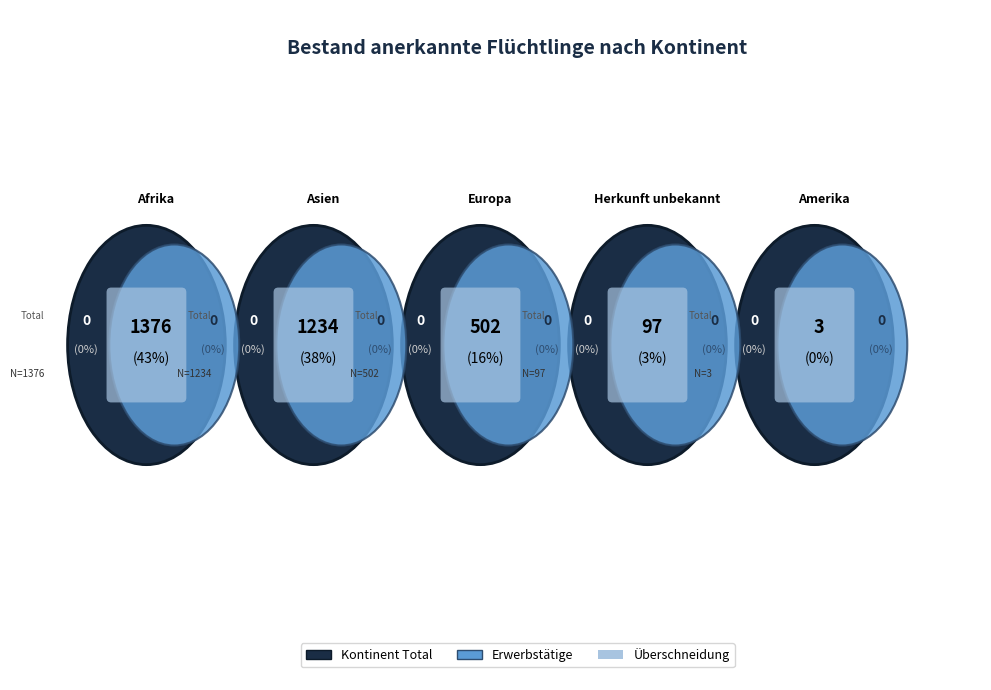

Approximately how many times larger is the value at Europa compared to Herkunft unbekannt?

5.2